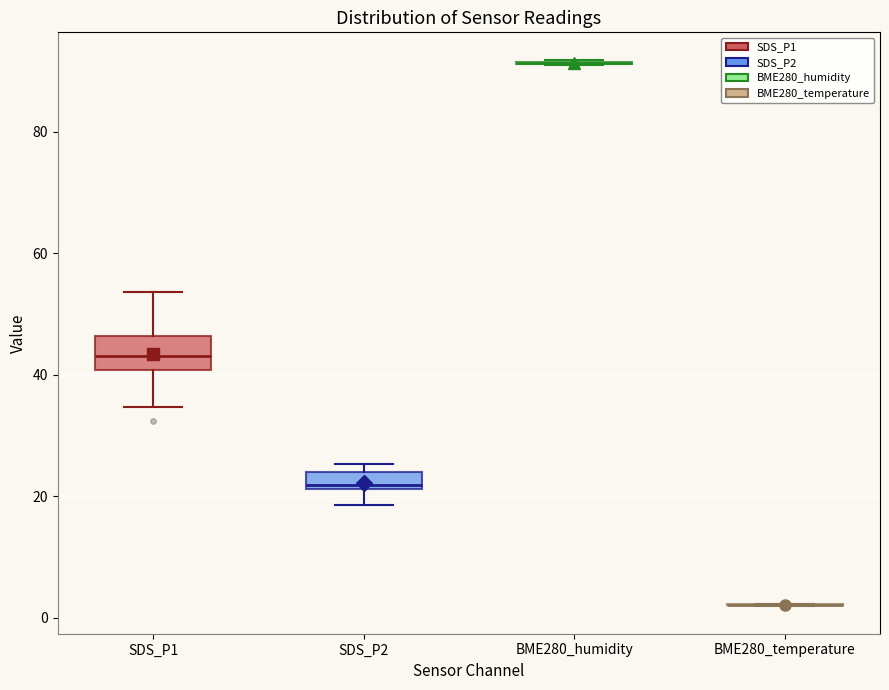

Where is the lower edge of the box for SDS_P1 on the y-axis? The values are not printed on the chart, so give them approximately, as read against the axis.

40